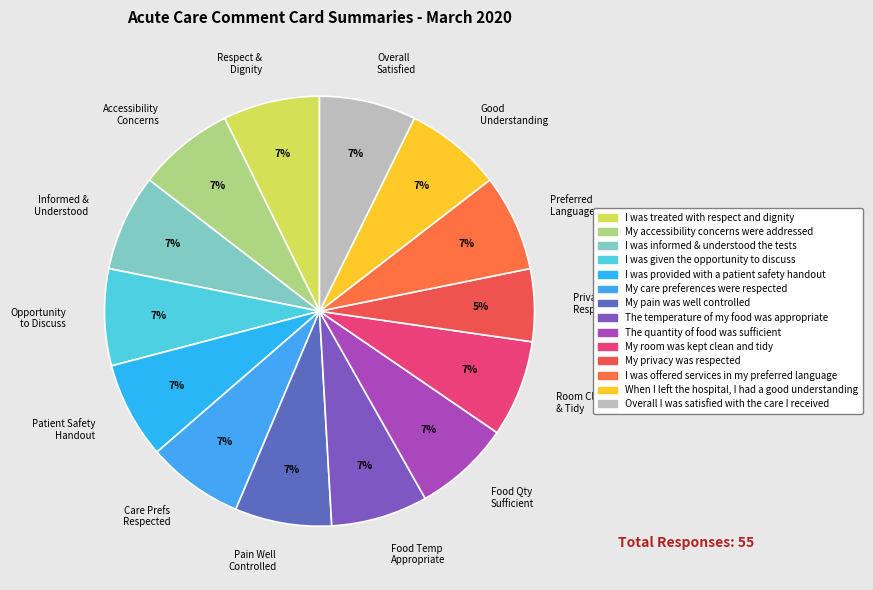

How many segments does this pie chart have?

14